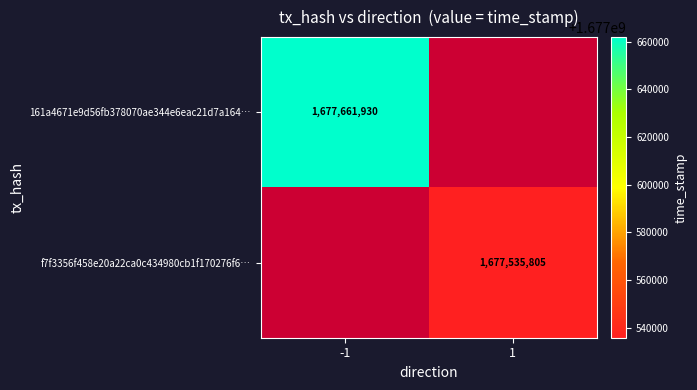

Is the value of f7f3356f458e20a22ca0c434980cb1f170276f6… at 1 greater than the value of 161a4671e9d56fb378070ae344e6eac21d7a164… at -1?

No